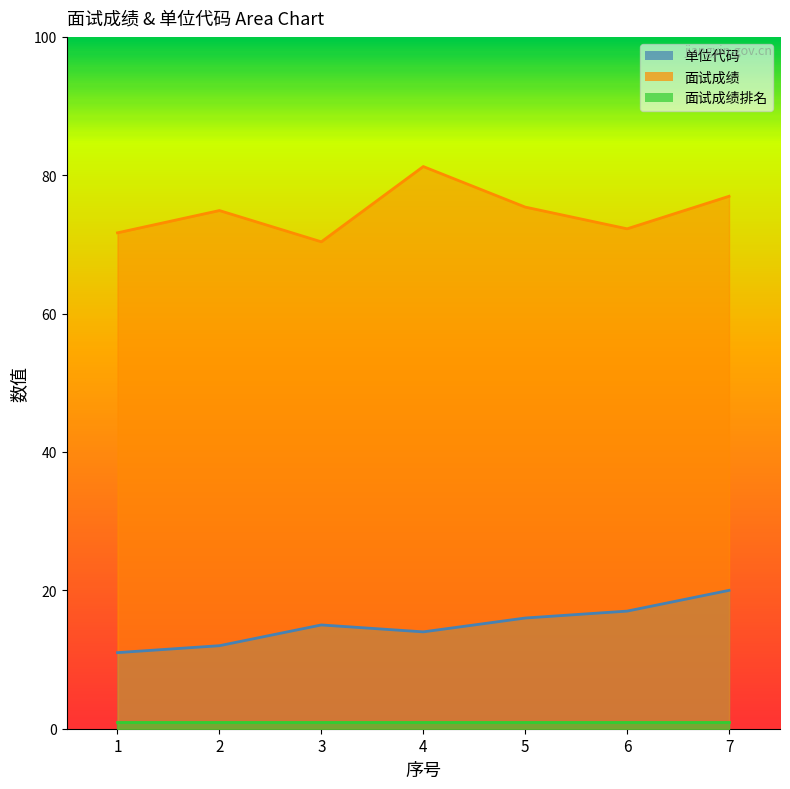

What is the difference between the 单位代码 values at 1 and 7?

9.0